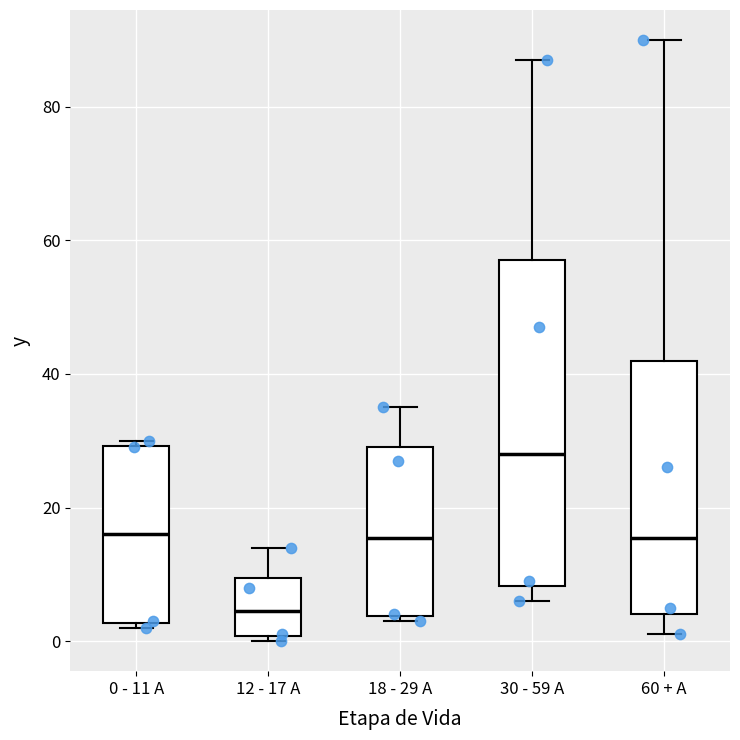

Where is the upper edge of the box for 0 - 11 A on the y-axis? The values are not printed on the chart, so give them approximately, as read against the axis.

30